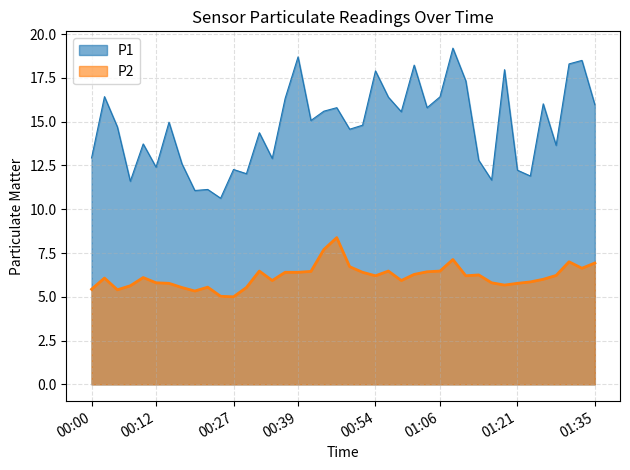

How many categories are shown in the chart?

40